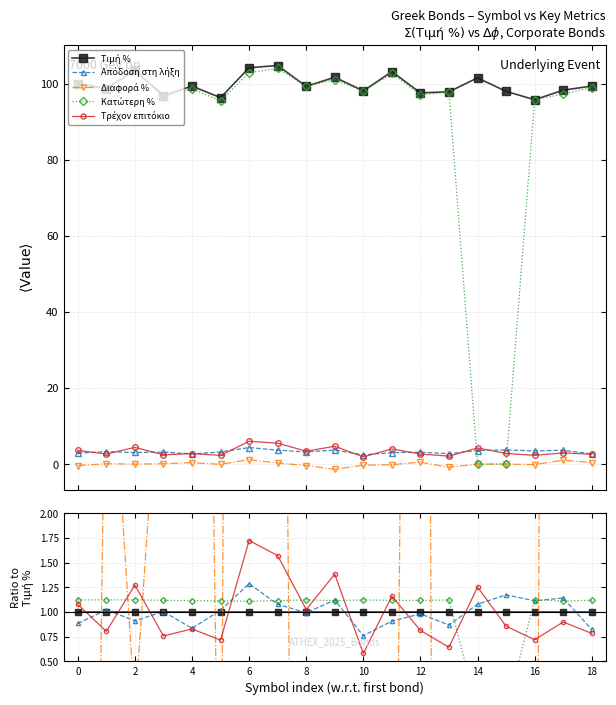

What are all the series names shown in the legend?

Τιμή %, Απόδοση στη λήξη, Διαφορά %, Κατώτερη %, Τρέχον επιτόκιο